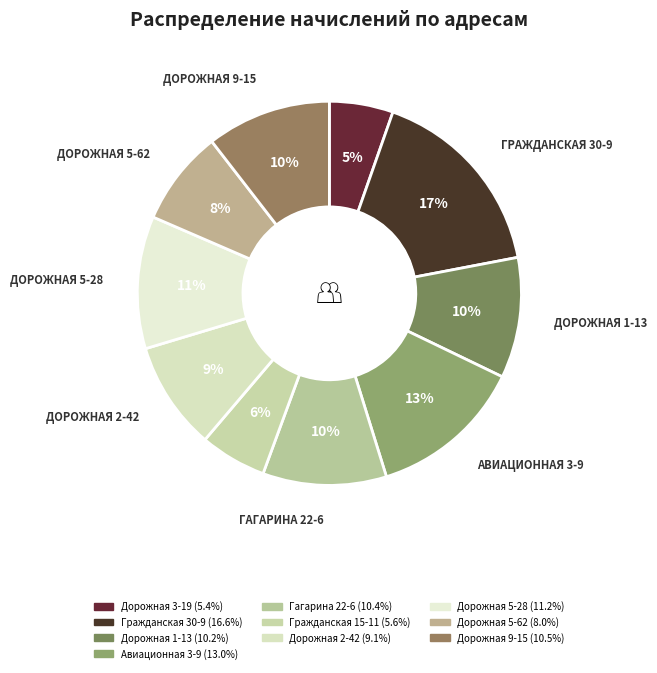

What is the smallest slice in the pie chart?

Дорожная 3-19